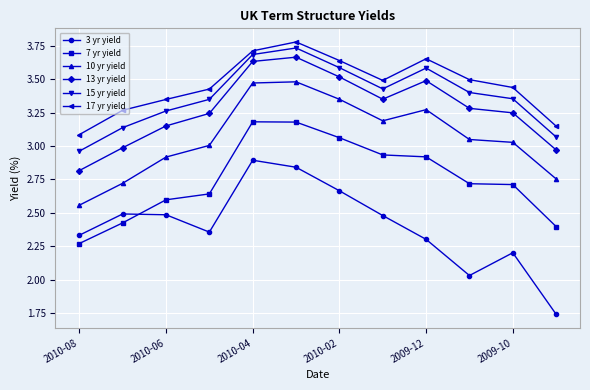

What is the difference between the maximum and second lowest values in the 13 yr yield series?

0.7